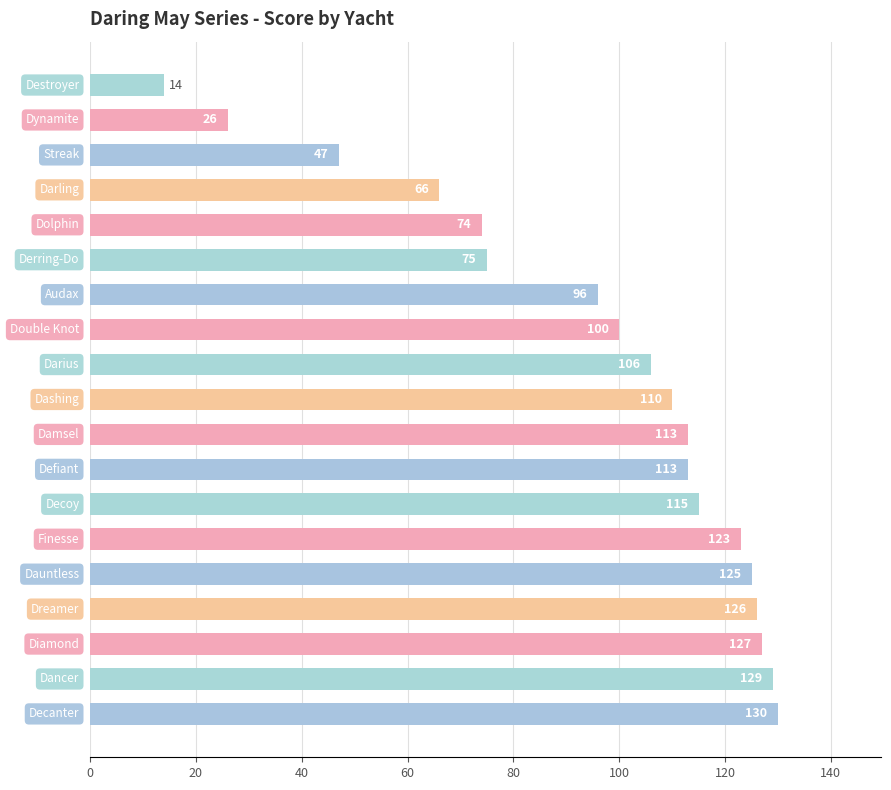

Reading bottom to top, list all the values displayed in this chart.

130	129	127	126	125	123	115	113	113	110	106	100	96	75	74	66	47	26	14